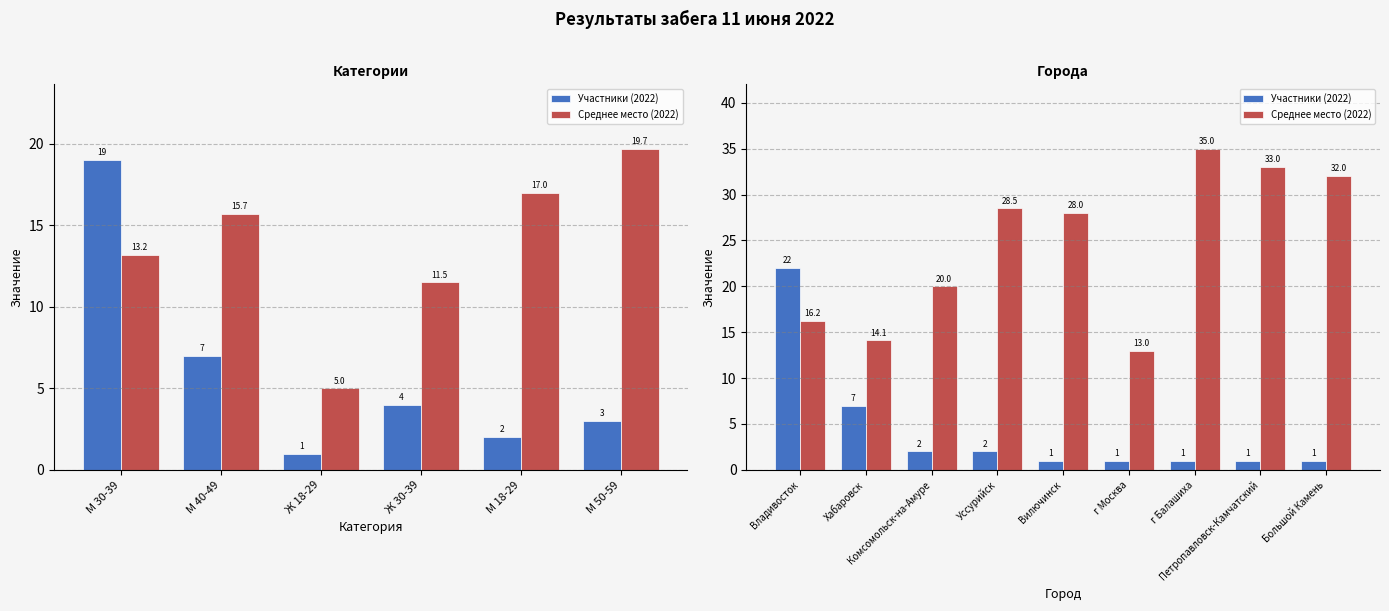

What is the total value across all series at Петропавловск-Камчатский?

34.0